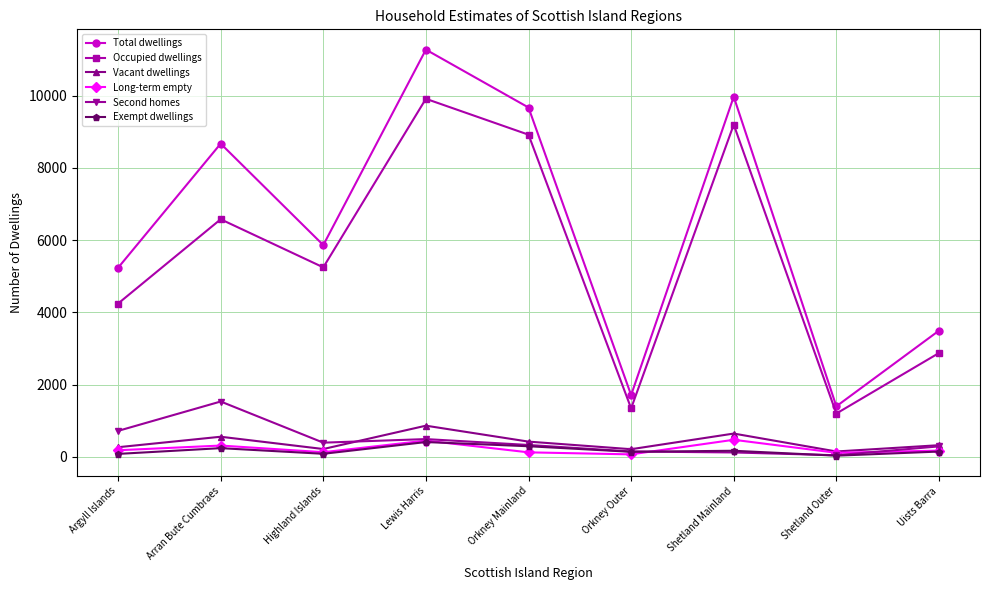

At which category does the chart reach its peak across all series?

Lewis Harris